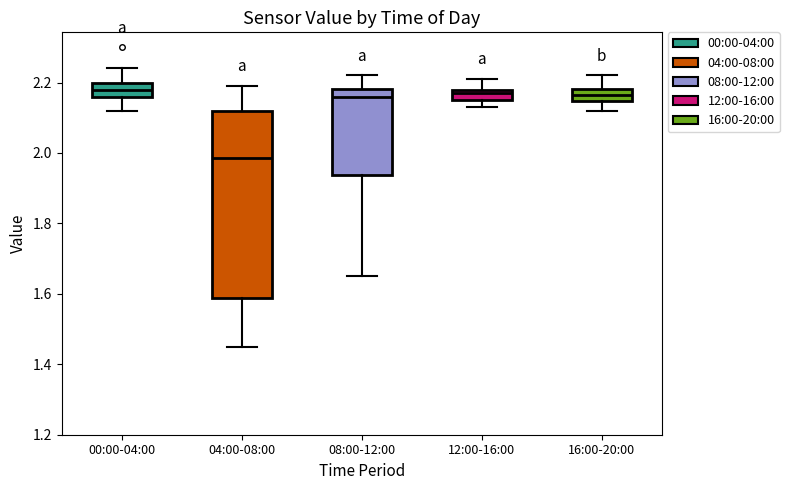

Reading left to right, transcribe this box plot: for each box, give where its median line is, the range the box spans, and where its two whiskers end, as read against the y-axis. The values are not printed on the chart, so give them approximately, as read against the axis.

00:00-04:00: median 2.18, box 2.16 to 2.20, whiskers 2.12 to 2.24
04:00-08:00: median 1.98, box 1.58 to 2.12, whiskers 1.46 to 2.20
08:00-12:00: median 2.16, box 1.94 to 2.18, whiskers 1.66 to 2.22
12:00-16:00: median 2.18 (just below the box's upper edge), box 2.16 to 2.18, whiskers 2.14 to 2.22
16:00-20:00: median 2.16, box 2.14 to 2.18, whiskers 2.12 to 2.22